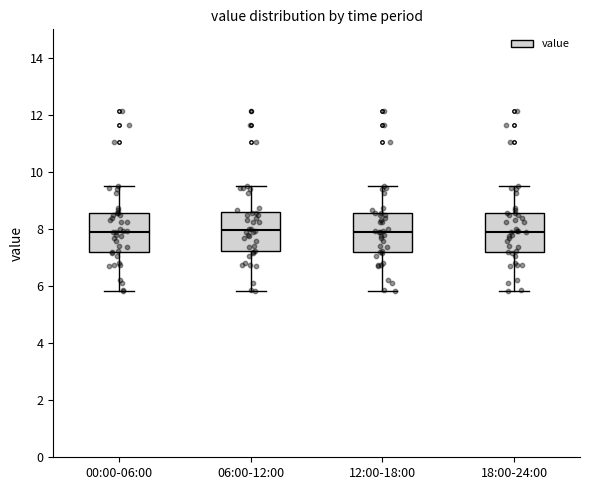

Where does the lower whisker of the box for 06:00-12:00 end on the y-axis? The values are not printed on the chart, so give them approximately, as read against the axis.

5.8